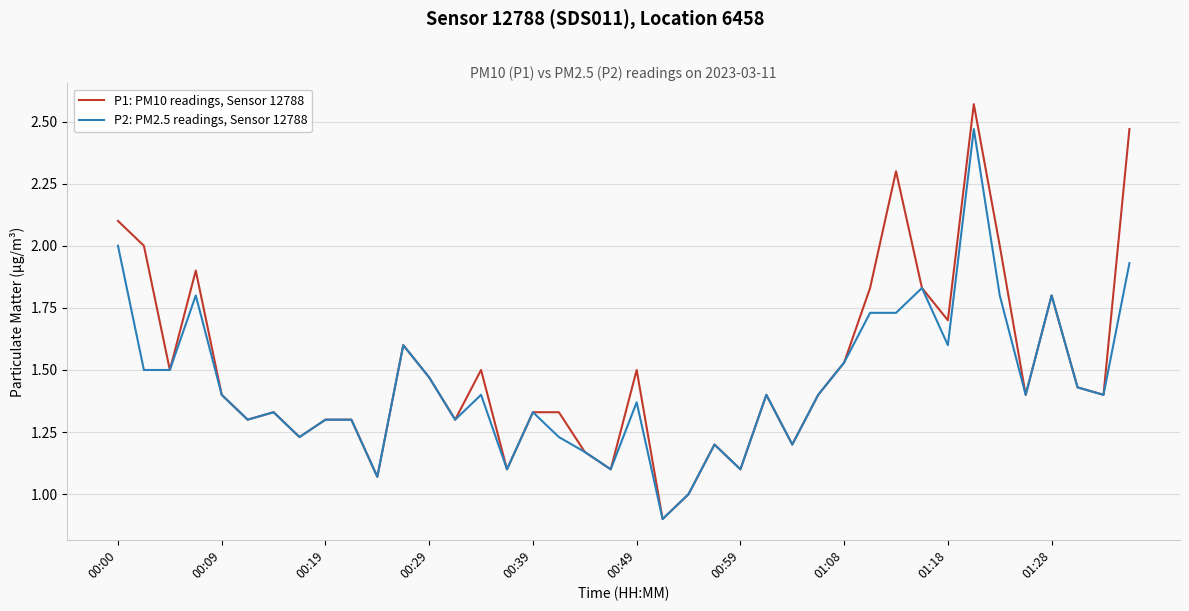

Which series has the widest spread of values?

P1: PM10 readings, Sensor 12788